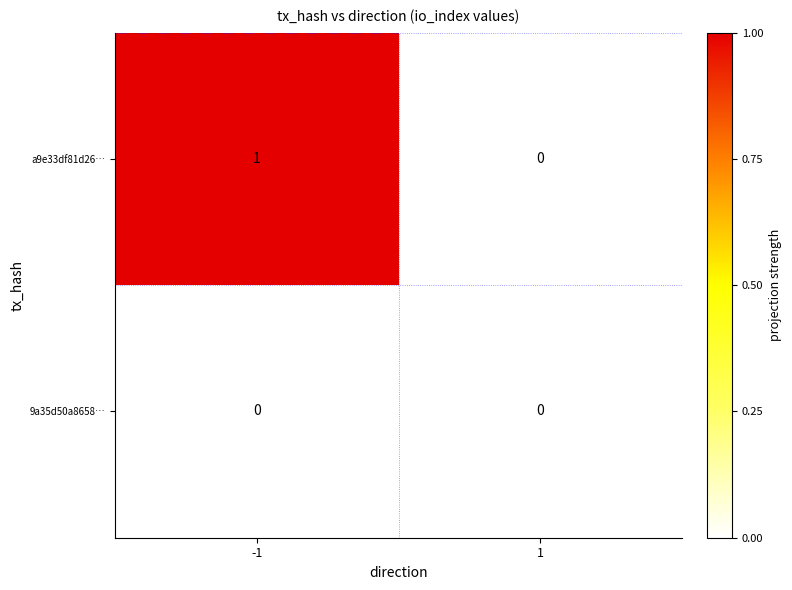

Reading left to right, what are all the values shown in this chart?

a9e33df81d26…: 1	0
9a35d50a8658…: 0	0